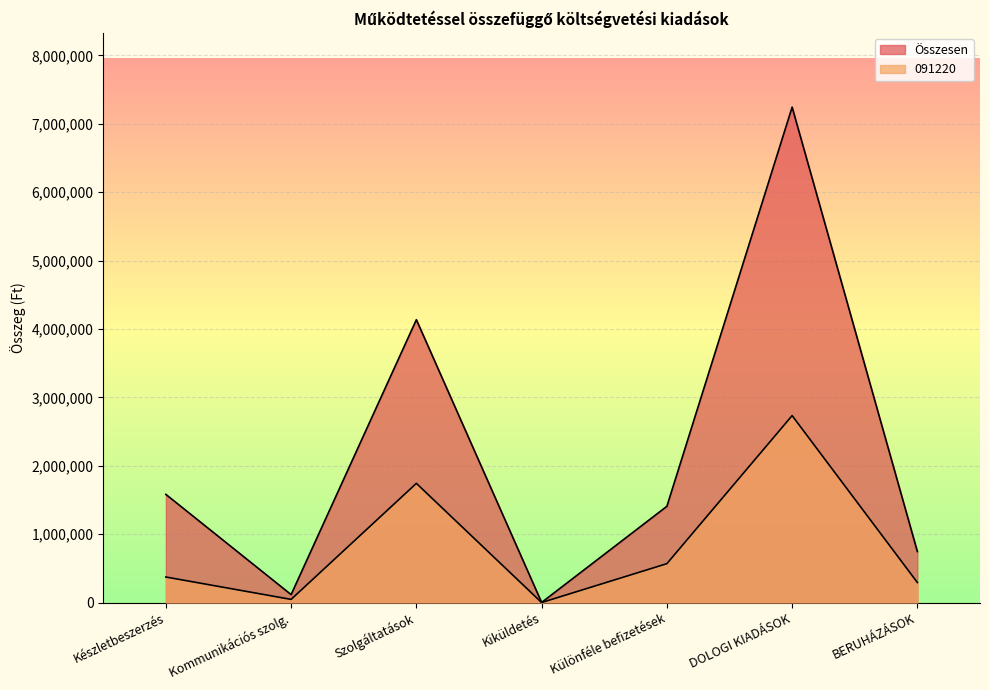

Which has a higher value, BERUHÁZÁSOK or Kiküldetés?

BERUHÁZÁSOK